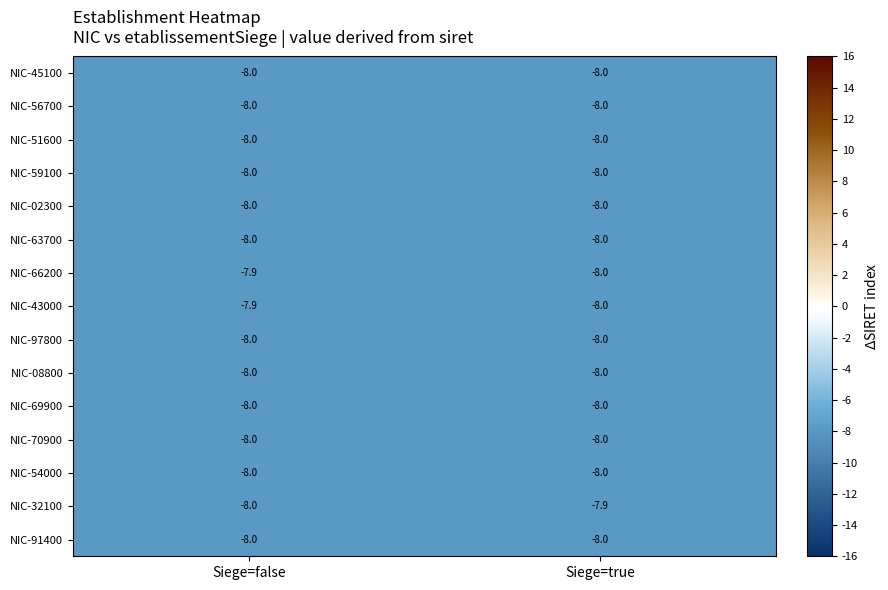

What is the total value across all series at Siege=true?

-119.9